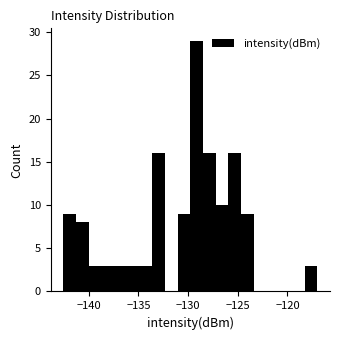

Around what value on the x-axis is the tallest bar? Give the approximate position of its centre, as read against the axis.

-129.0